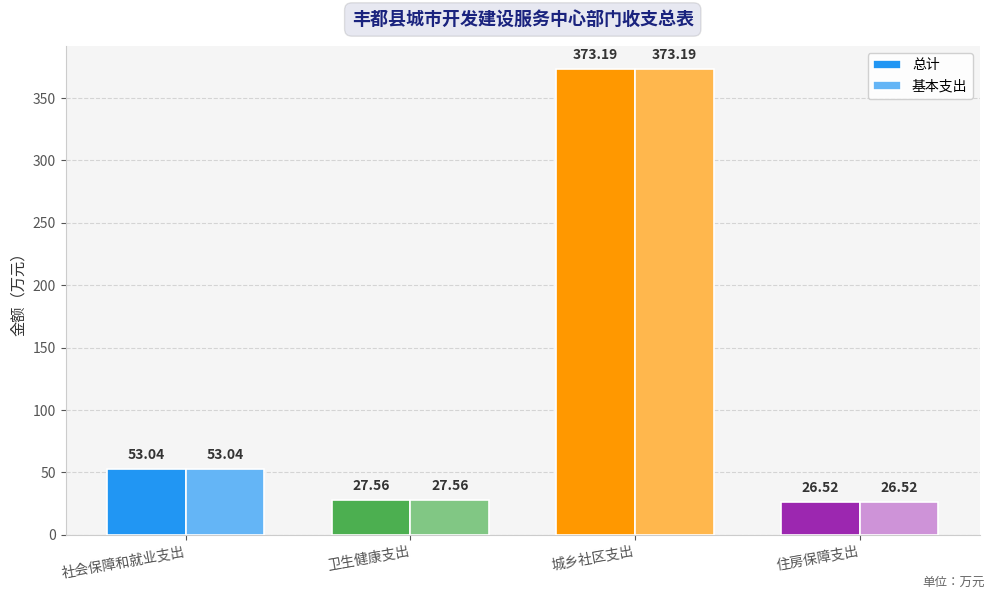

What is the average value of the 总计 series?

120.1